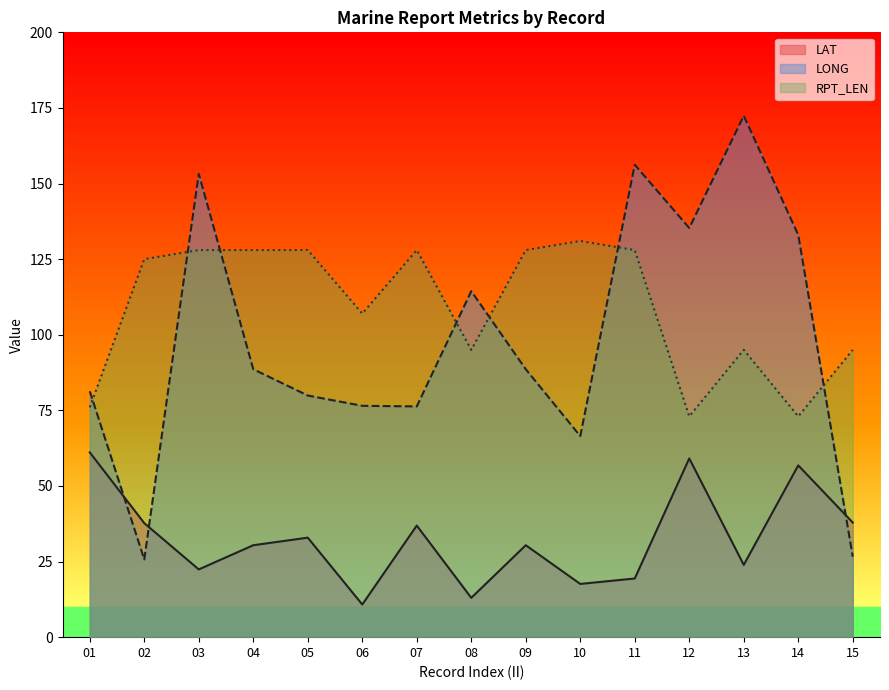

In LONG, how many points are lower than both neighbors (excluding endpoints)?

4